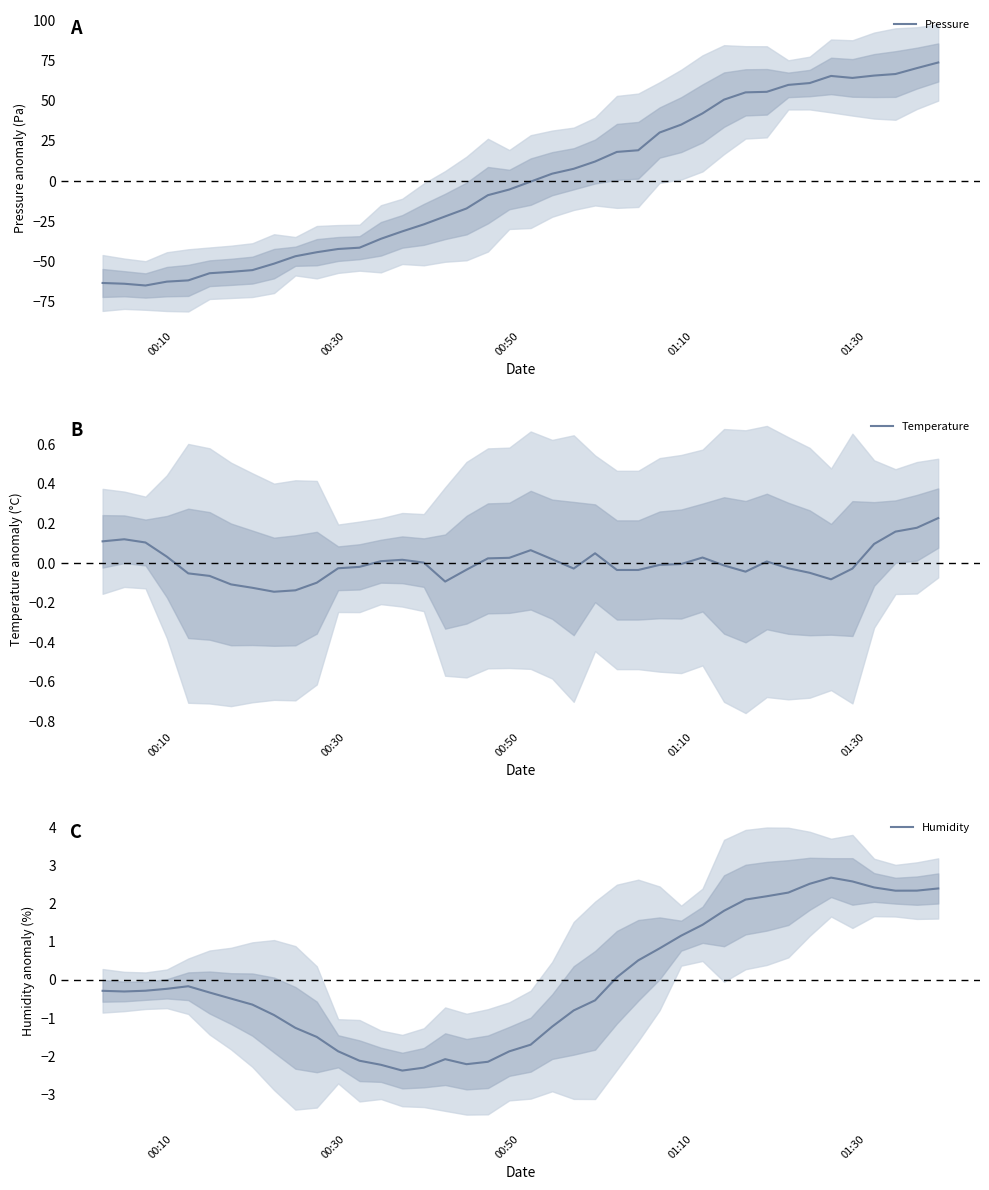

What is the lowest value of the Pressure series?

-64.9